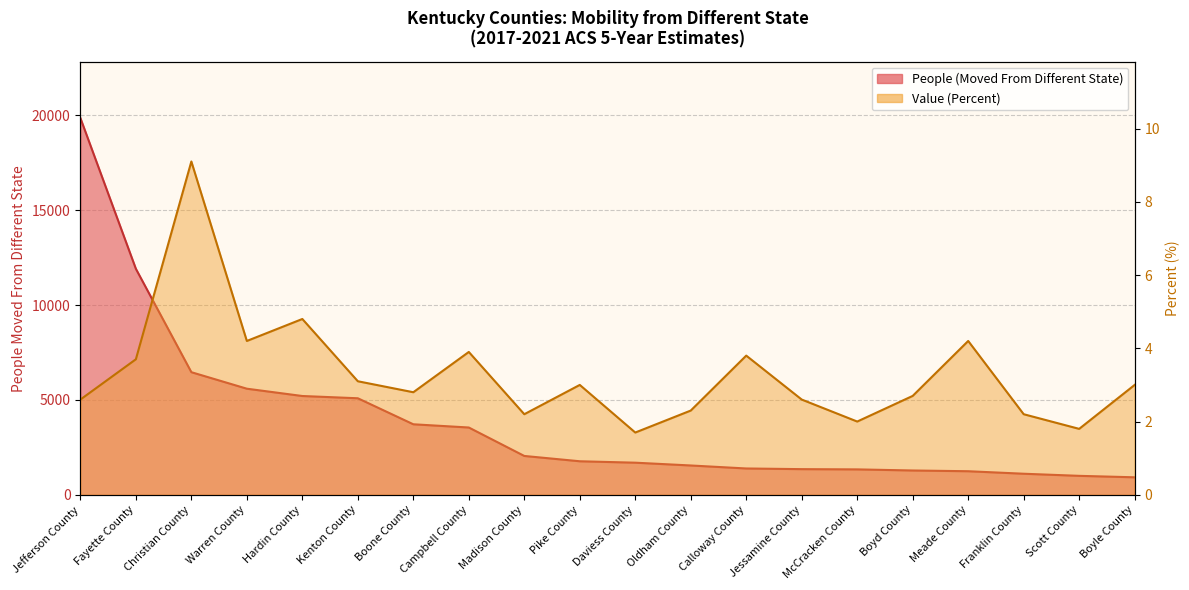

What is the label of the 13th point from the left?

Calloway County